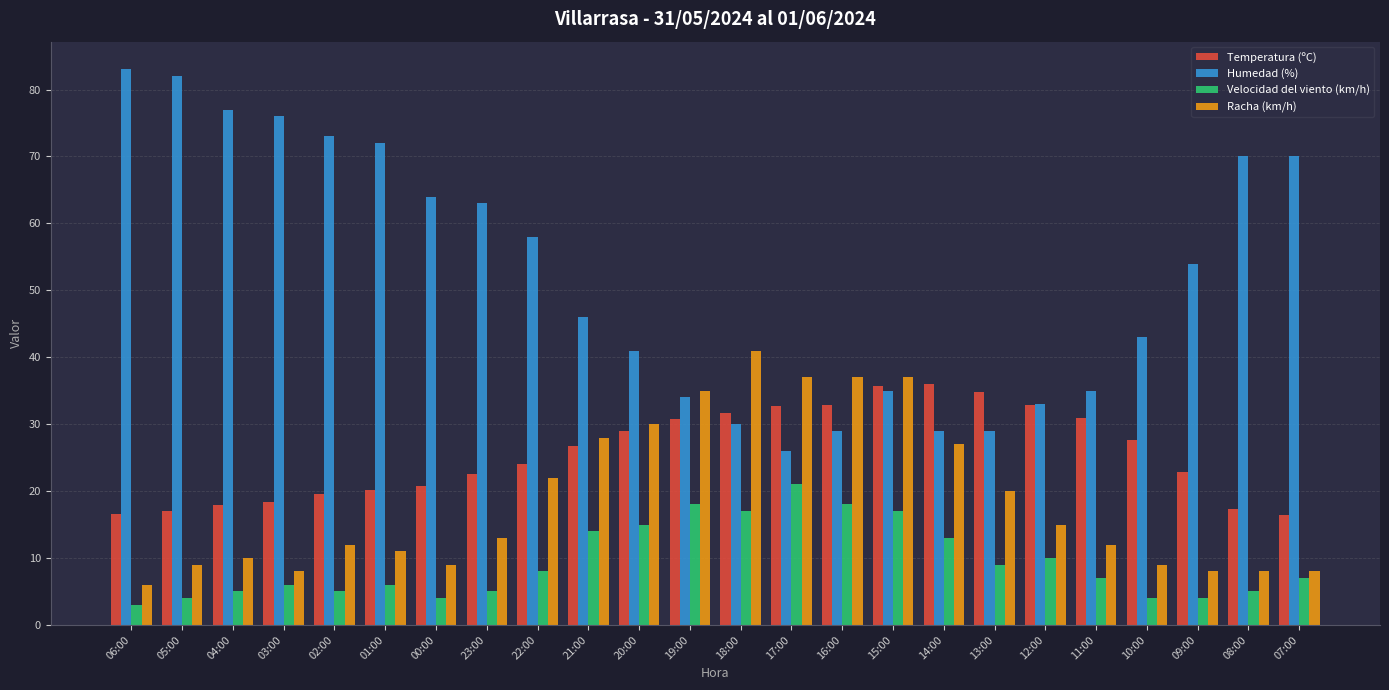

True or false: Temperatura (ºC) has a value of 36.0 at 14:00.

True